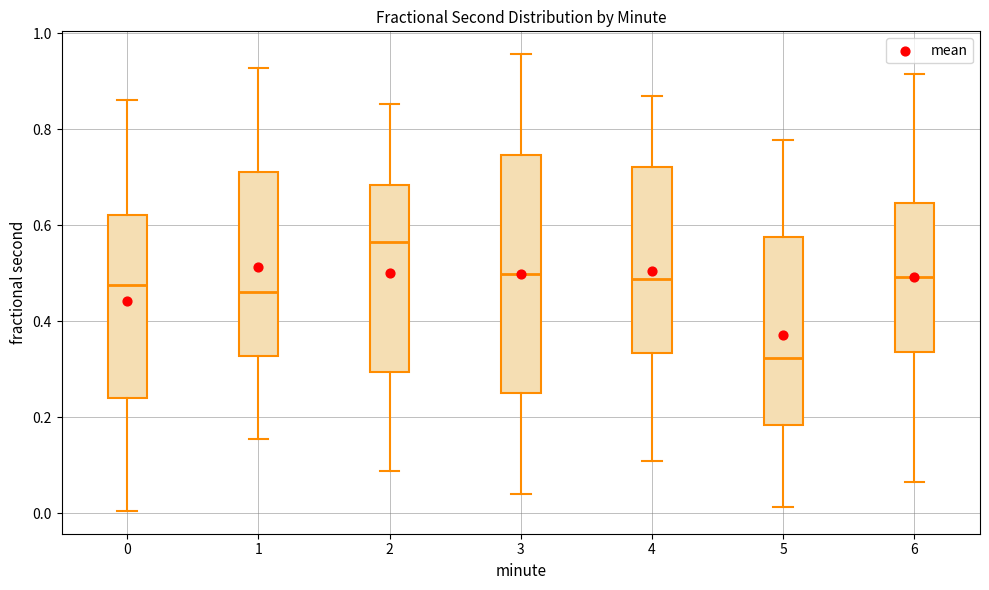

Reading left to right, read every box against the y-axis: the position of its median line, the range the box covers, and the ends of its whiskers. The values are not printed on the chart, so give them approximately, as read against the axis.

0: median 0.48, box 0.24 to 0.62, whiskers 0.00 to 0.86
1: median 0.46, box 0.32 to 0.72, whiskers 0.16 to 0.92
2: median 0.56, box 0.30 to 0.68, whiskers 0.08 to 0.86
3: median 0.50, box 0.26 to 0.74, whiskers 0.04 to 0.96
4: median 0.48, box 0.34 to 0.72, whiskers 0.10 to 0.86
5: median 0.32, box 0.18 to 0.58, whiskers 0.02 to 0.78
6: median 0.50, box 0.34 to 0.64, whiskers 0.06 to 0.92